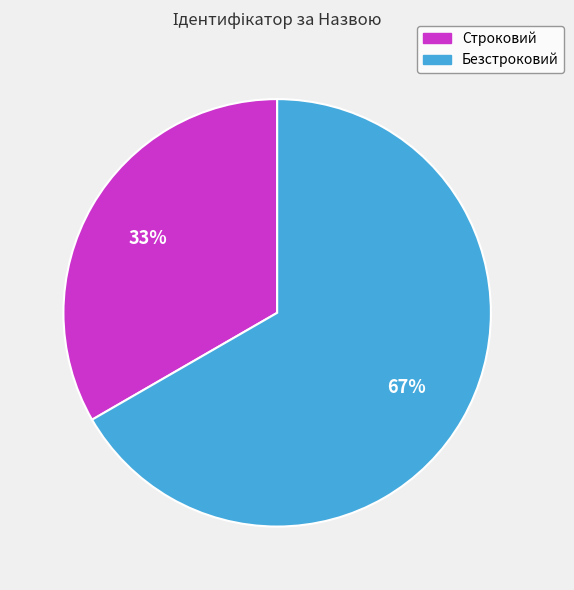

To the nearest percent, what percentage of the pie is Безстроковий?

67%